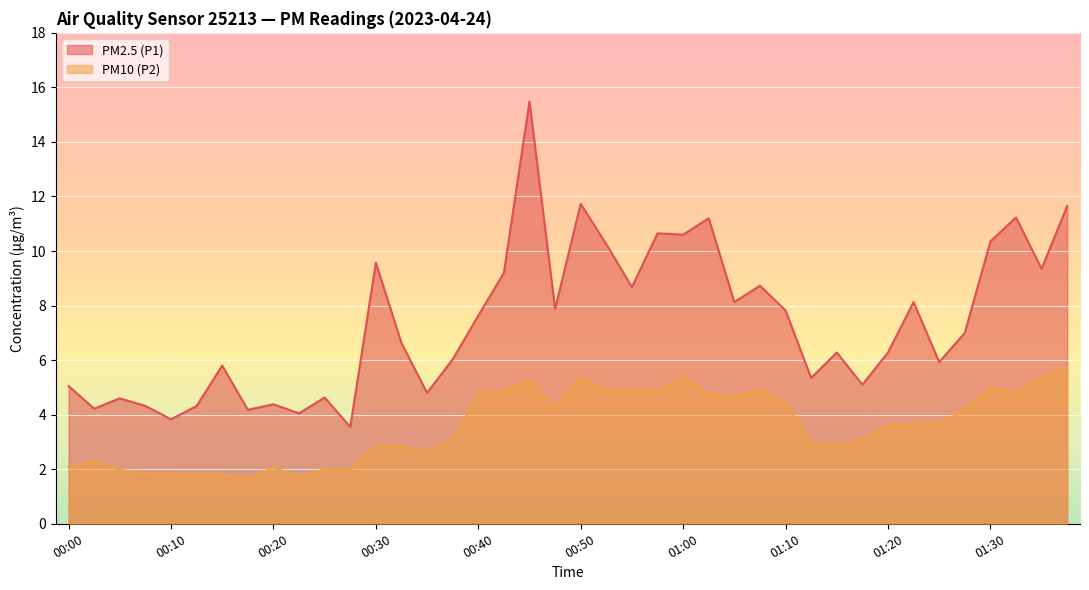

List the series in order of their overall mean, lowest first.

PM10 (P2), PM2.5 (P1)